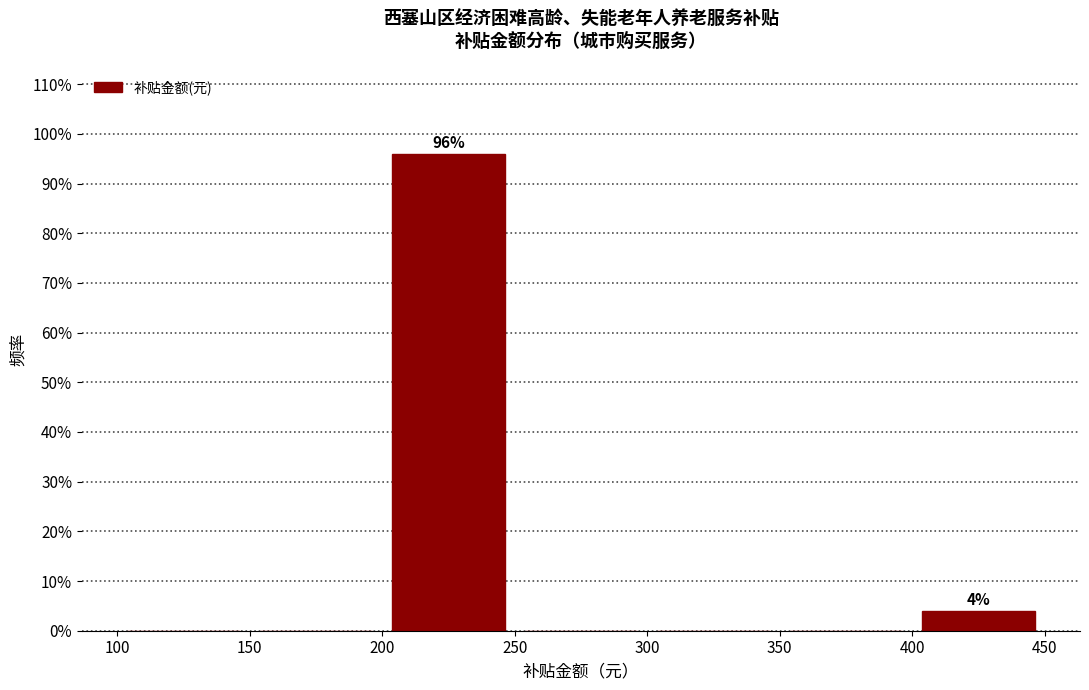

Which range on the x-axis has the tallest bar?

200 to 250